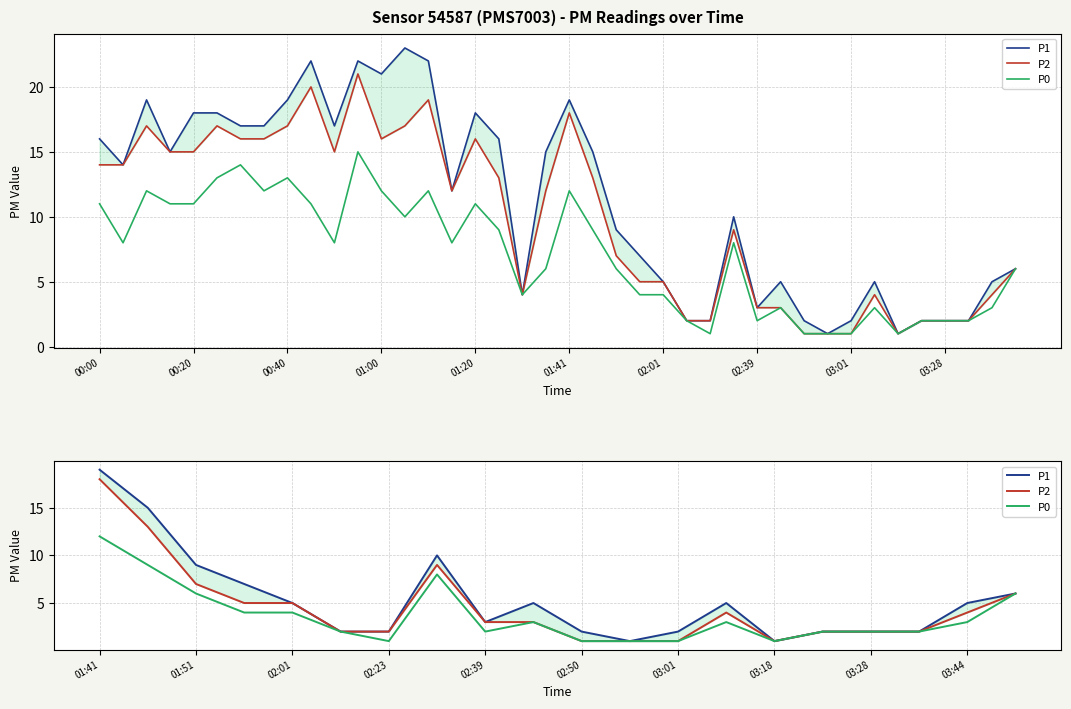

Between 03:44 and 02:39, which is larger?

03:44